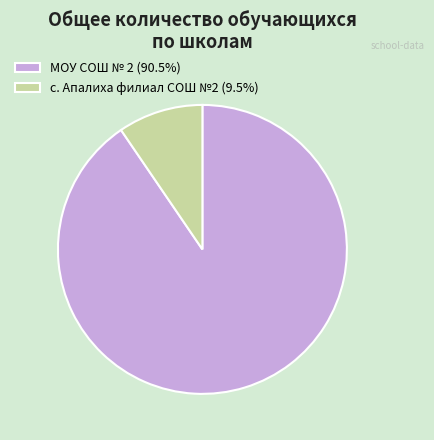

Which has a higher value, с. Апалиха филиал СОШ №2 or МОУ СОШ № 2?

МОУ СОШ № 2